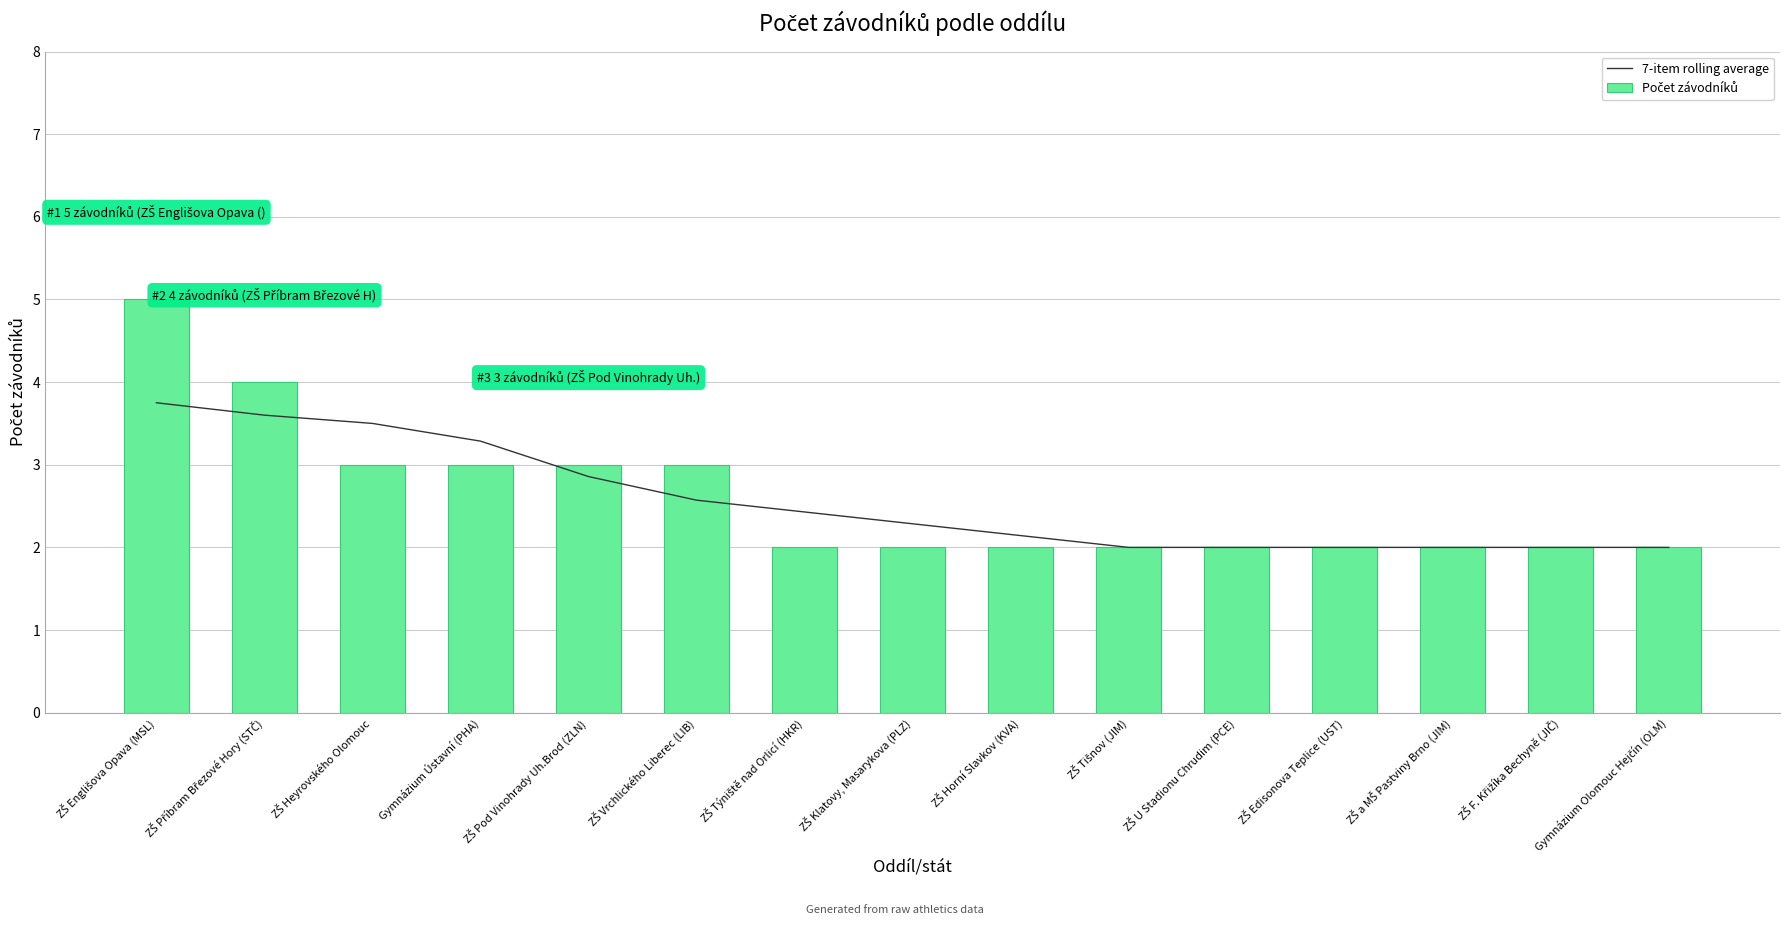

What is the label of the 8th bar from the right?

ZŠ Klatovy, Masarykova (PLZ)